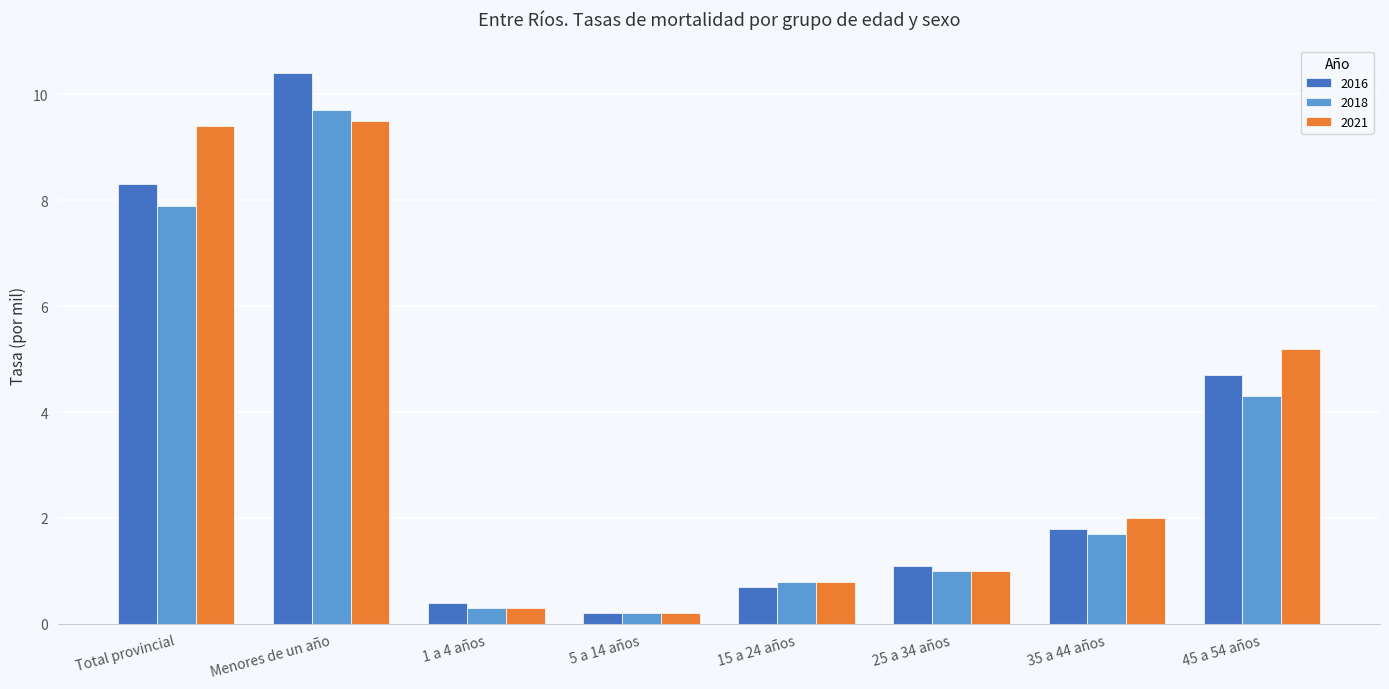

The 2016 series shows 1.6 at 25 a 34 años. True or false?

False